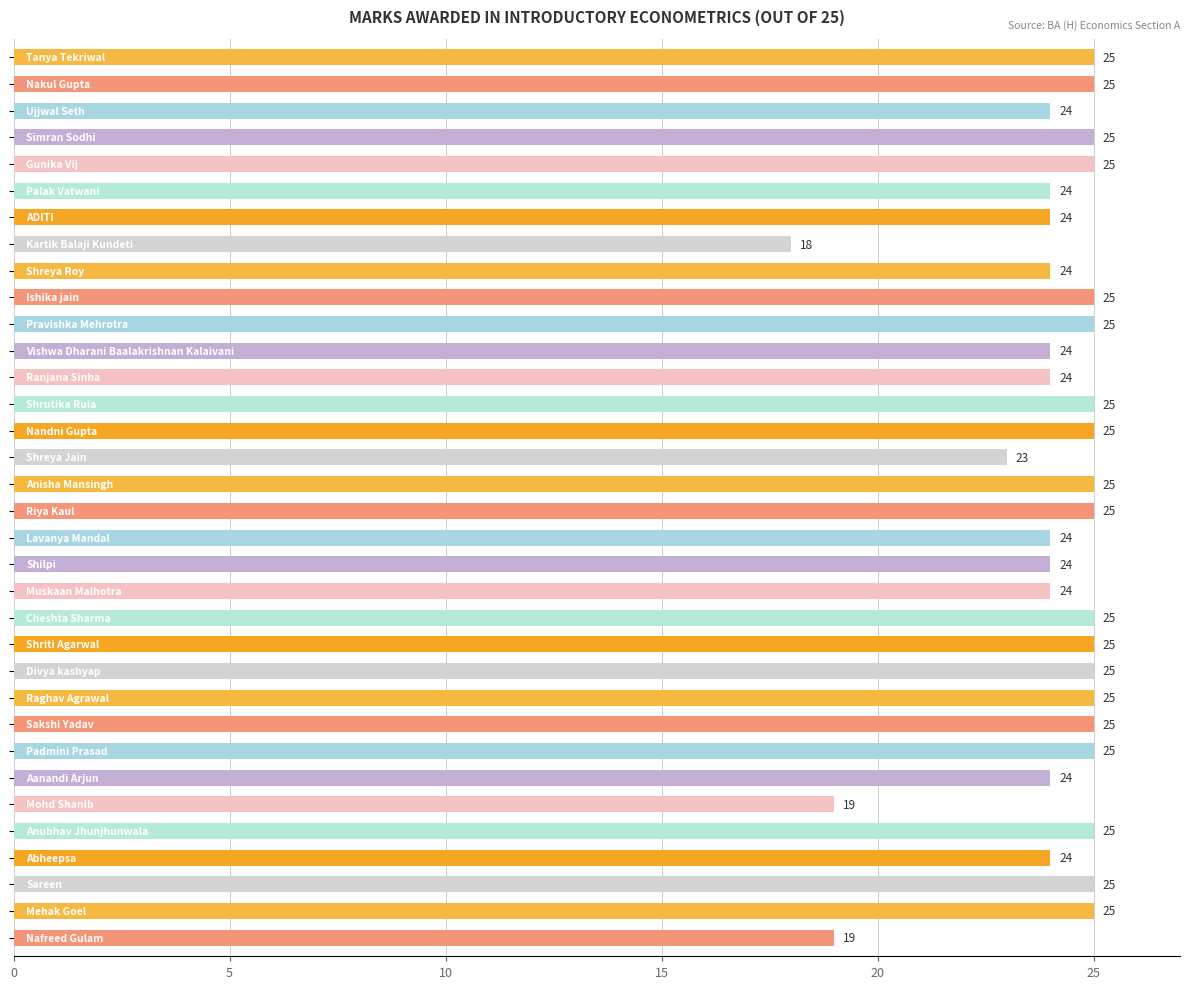

What is the greatest value displayed?

25